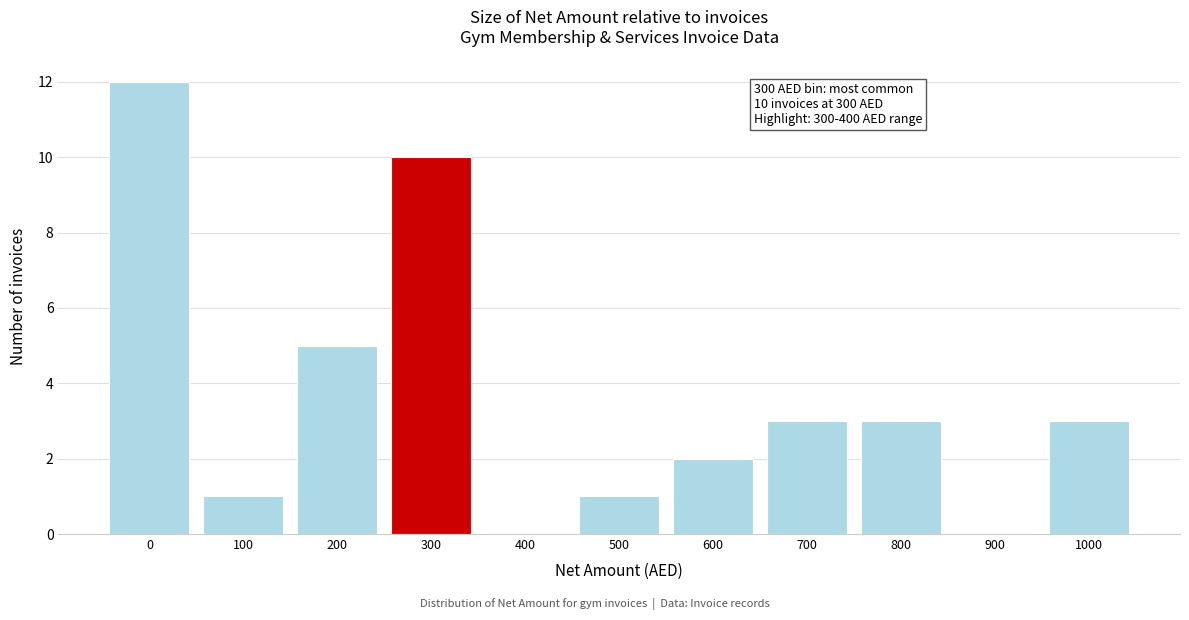

Reading left to right, list all the values displayed in this chart.

0=12	100=1	200=5	300=10	400=0	500=1	600=2	700=3	800=3	900=0	1000=3